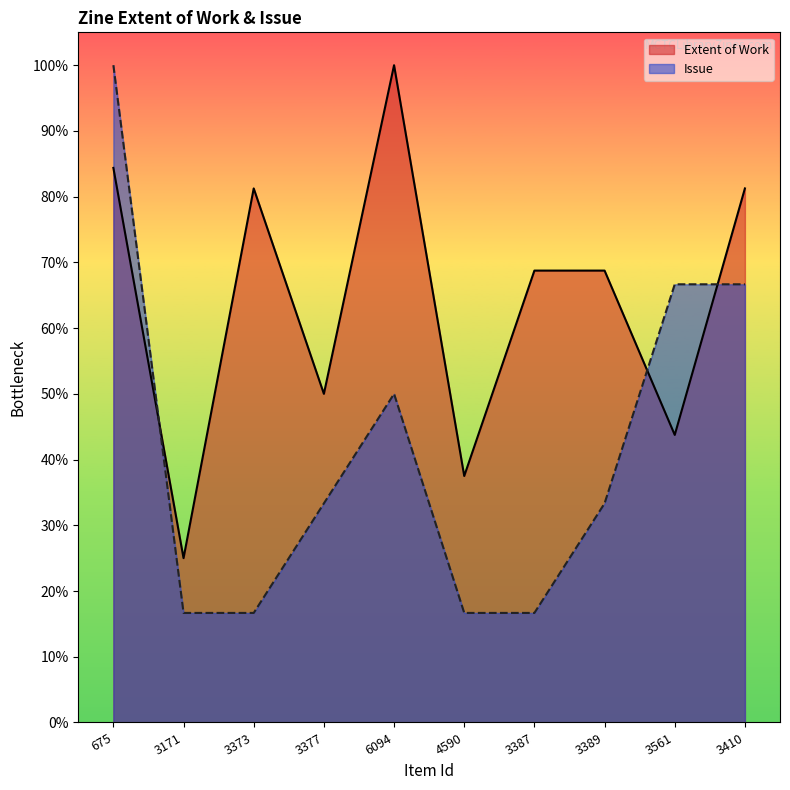

At 6094, list the series in order from largest to smallest.

Extent of Work, Issue